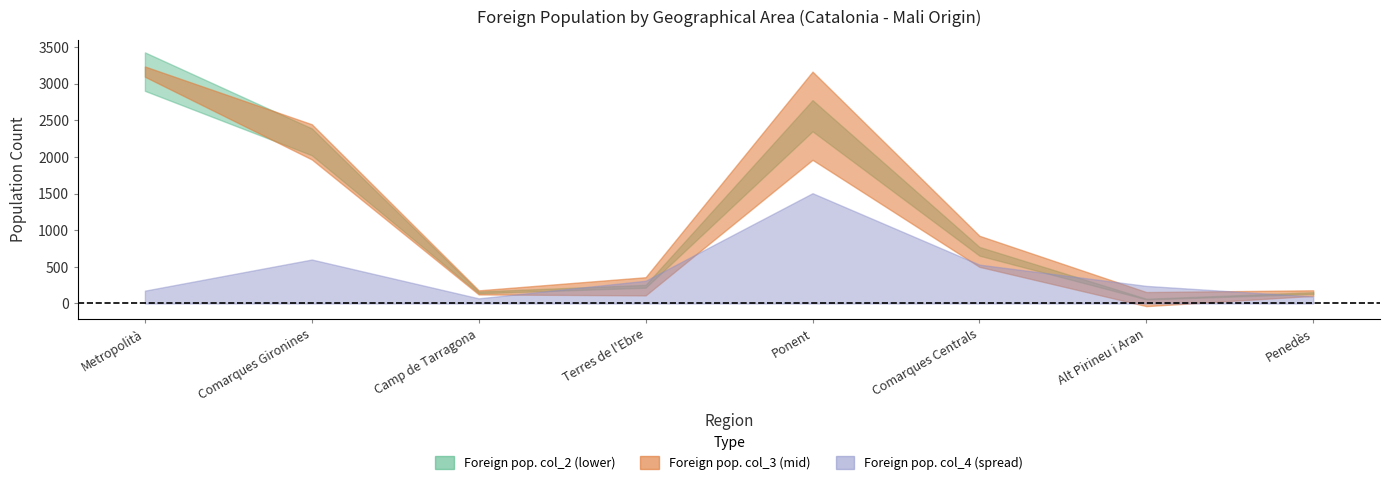

What is the total value across all series at Camp de Tarragona?

317